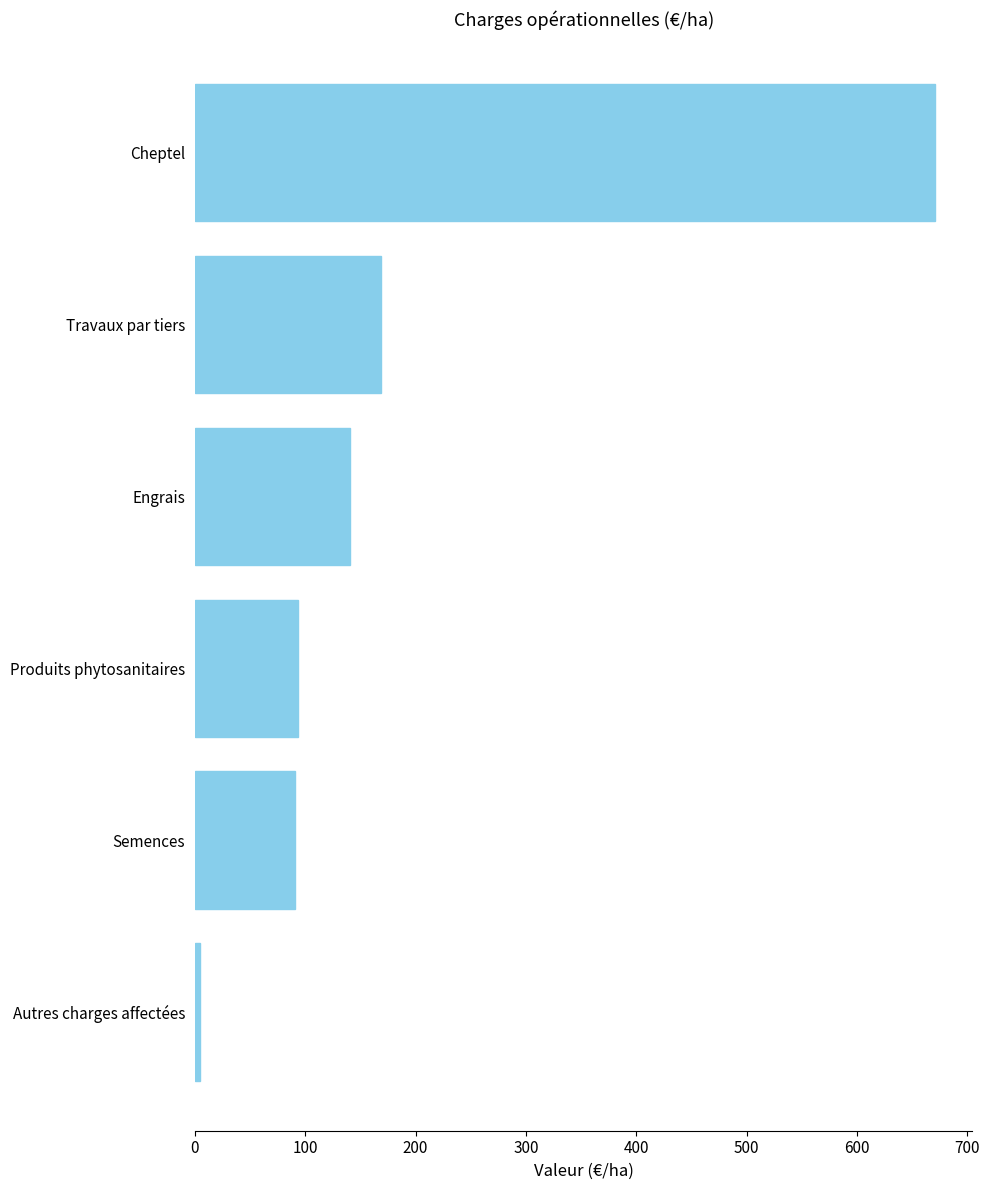

What is the average value?

194.8